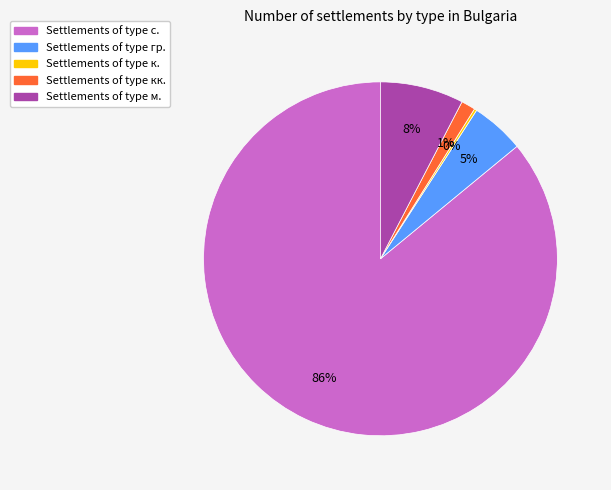

To the nearest percent, what portion does Settlements of type м. represent?

8%